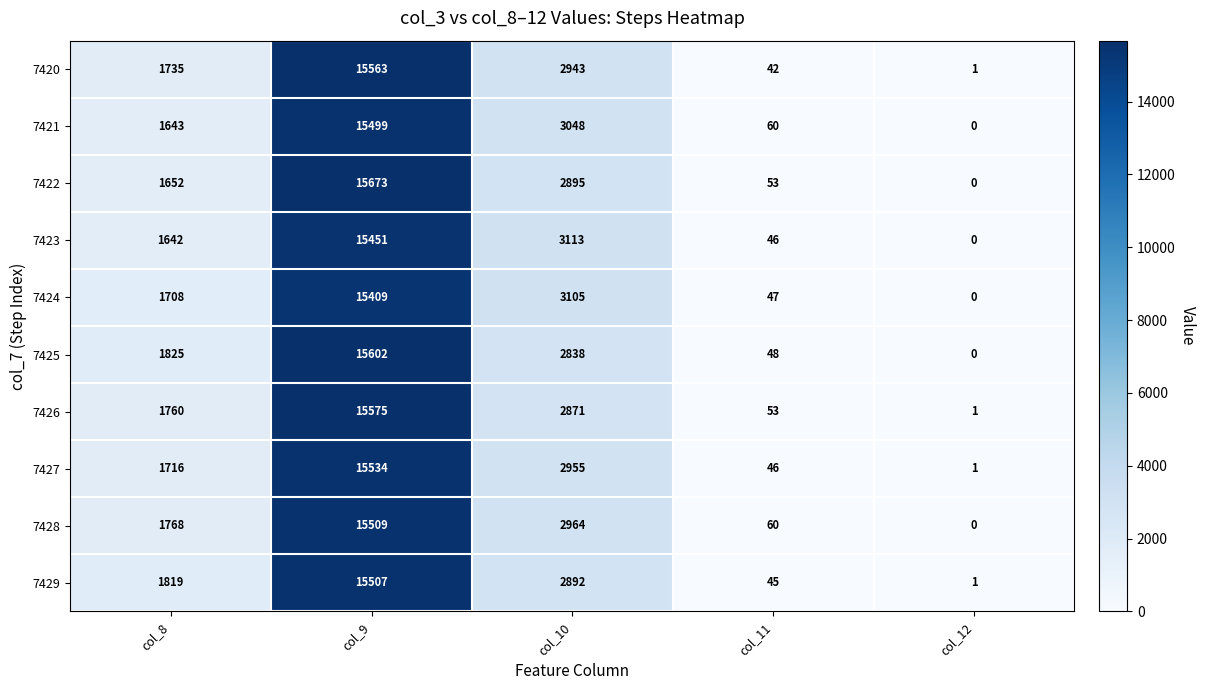

Which series changed the most between col_8 and col_11?

7425